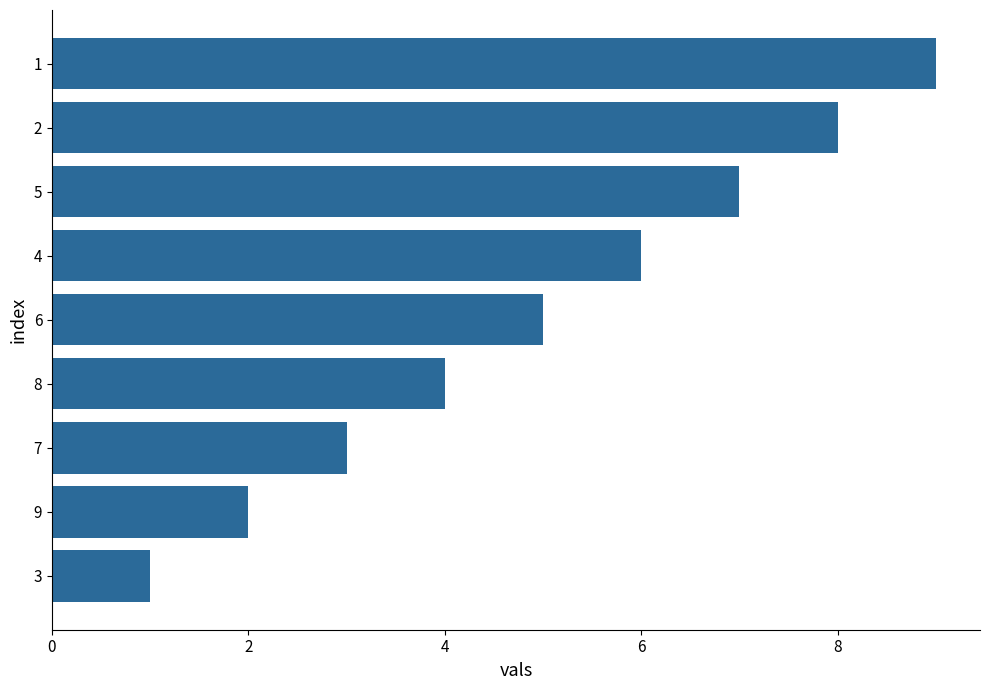

What is the sum of all values?

45